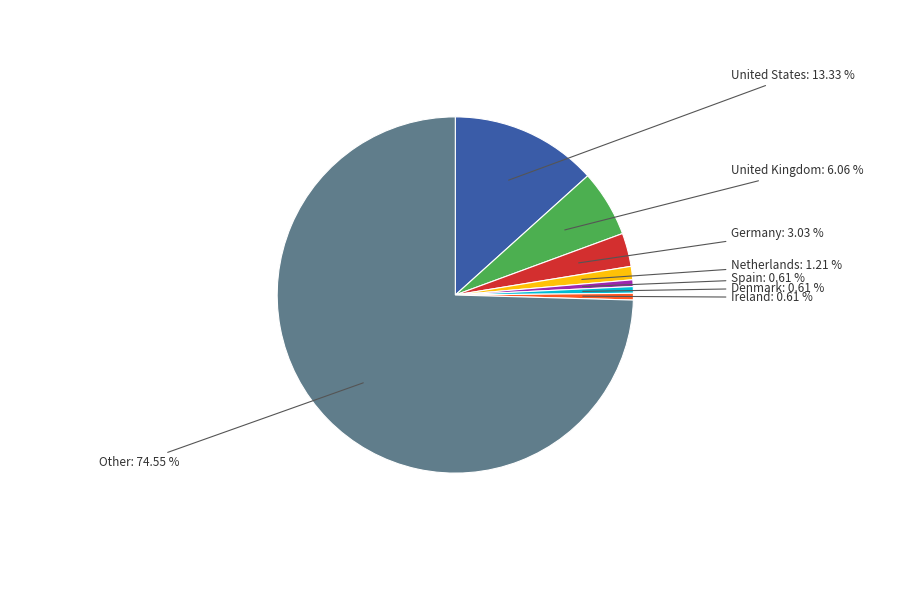

Does any single category account for the majority?

Yes